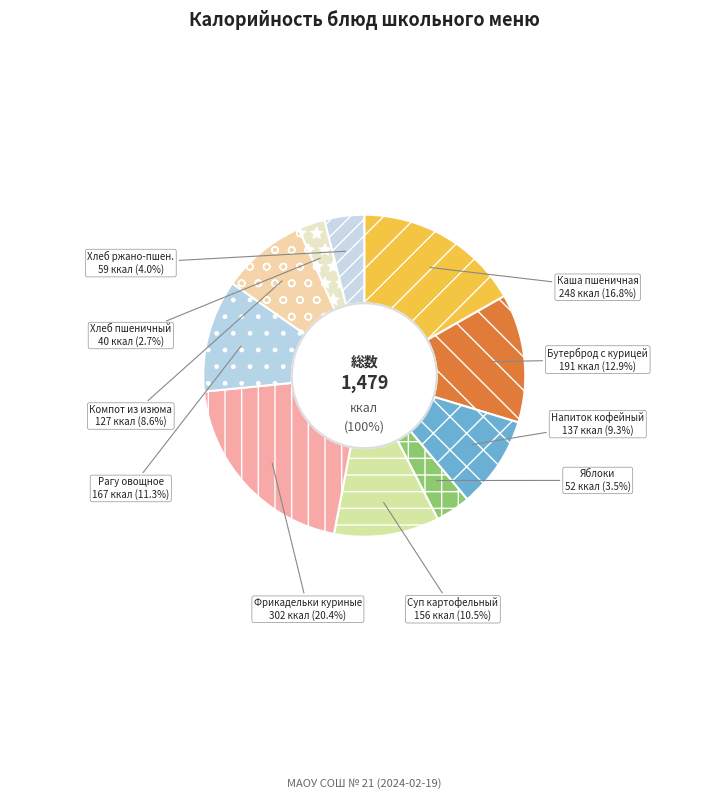

To the nearest percent, what is the difference between the Бутерброд с отварной курицей и сыром and Хлеб ржано-пшеничный slice percentages?

9%